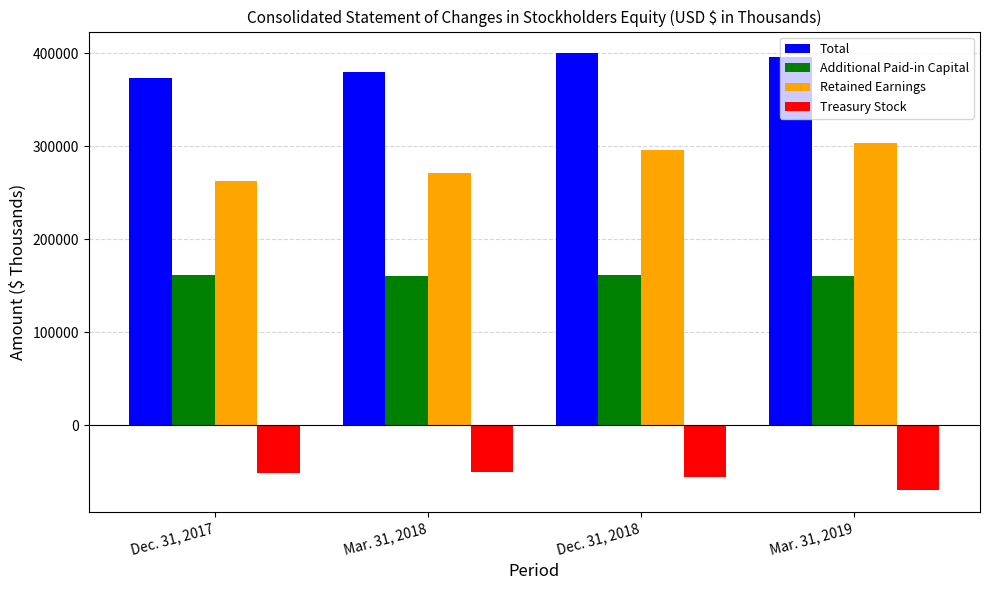

Is it true that Additional Paid-in Capital equals 246430 at Dec. 31, 2018?

False